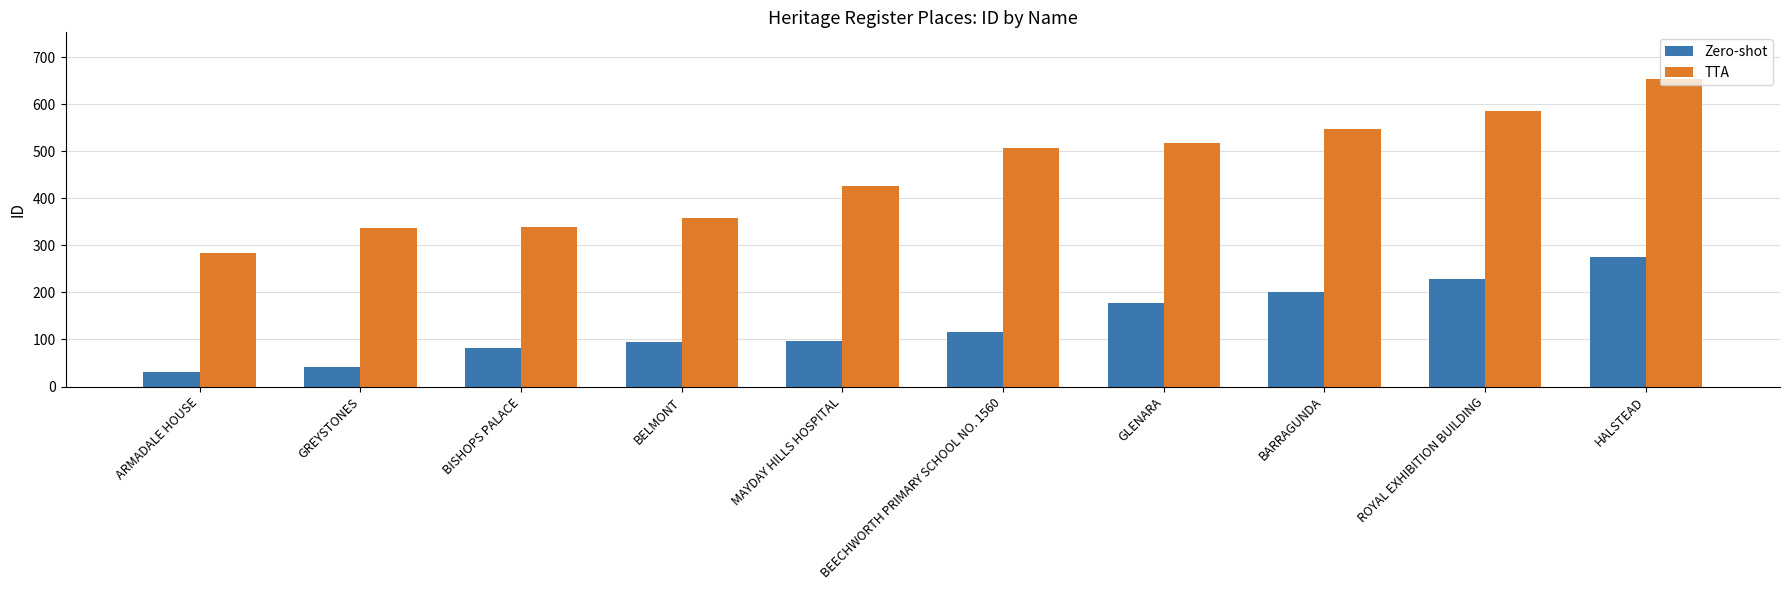

Between MAYDAY HILLS HOSPITAL and ROYAL EXHIBITION BUILDING, which series saw the biggest shift?

TTA